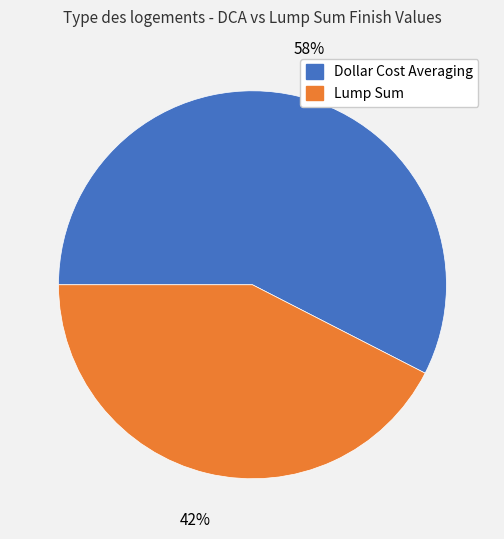

What percentage is the Dollar Cost Averaging slice, to the nearest percent?

58%